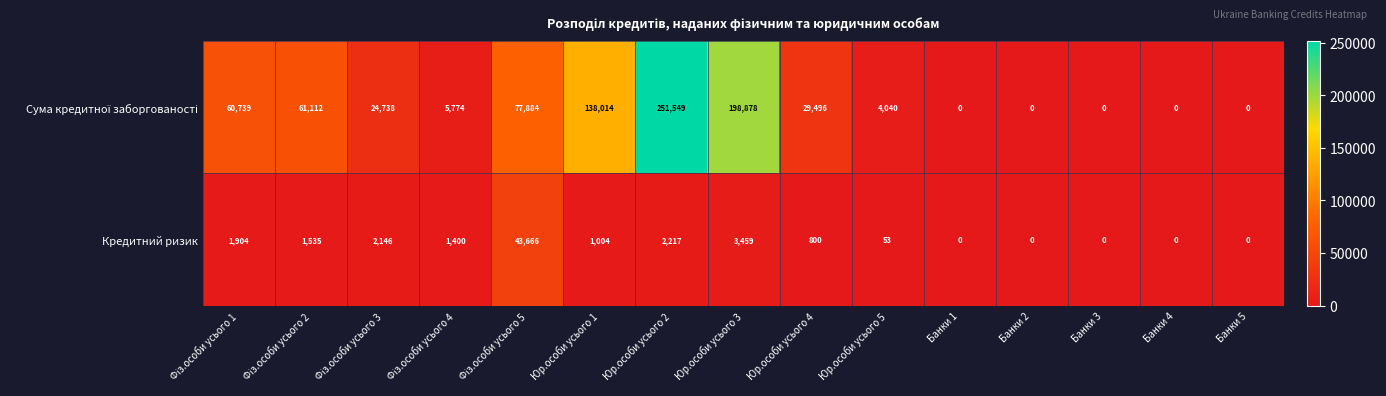

What is the maximum value for Кредитний ризик?

43666